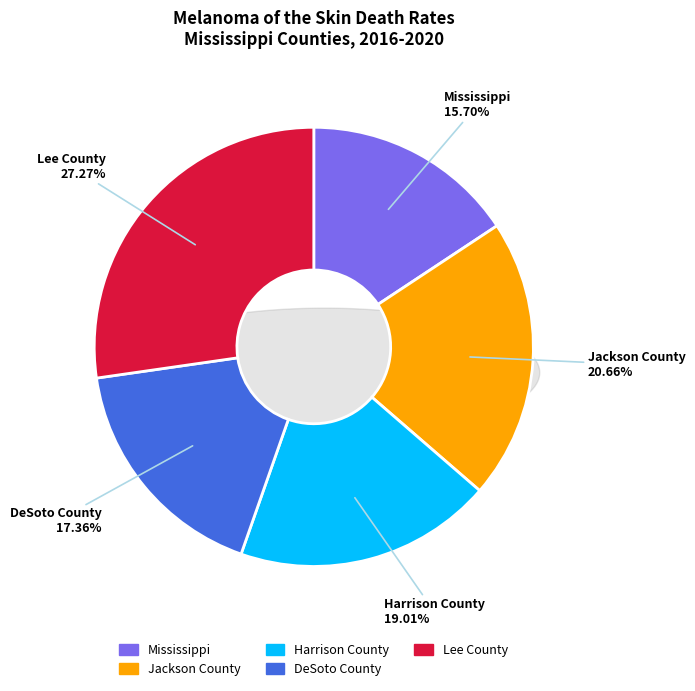

To the nearest percent, what percentage of the pie is Lee County?

27%